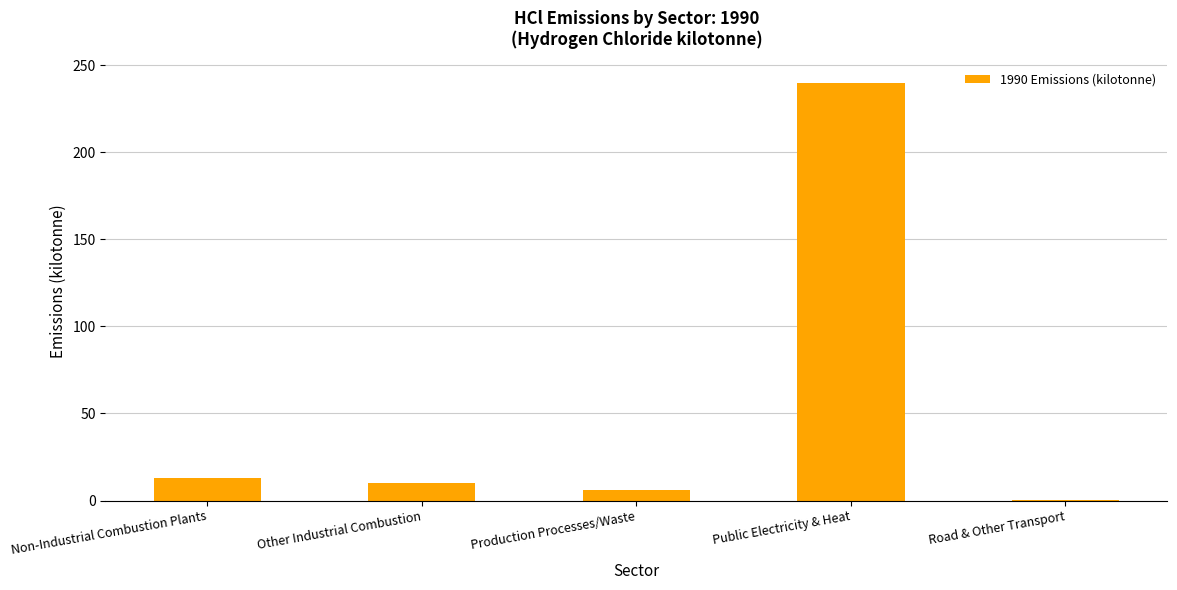

At which label is the value closest to 119?

Non-Industrial Combustion Plants